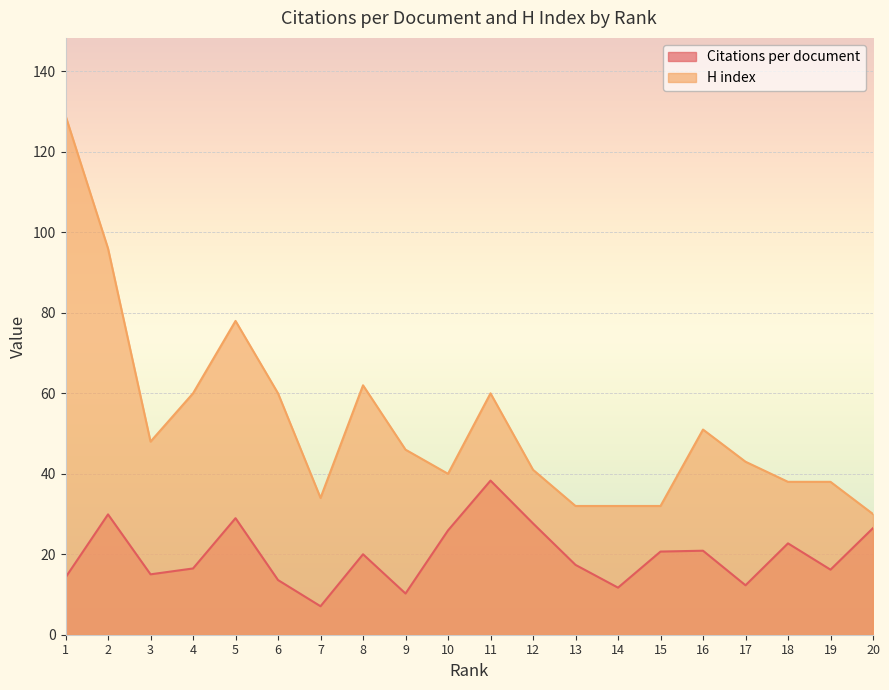

What value does the Citations per document series have at 3?

15.0